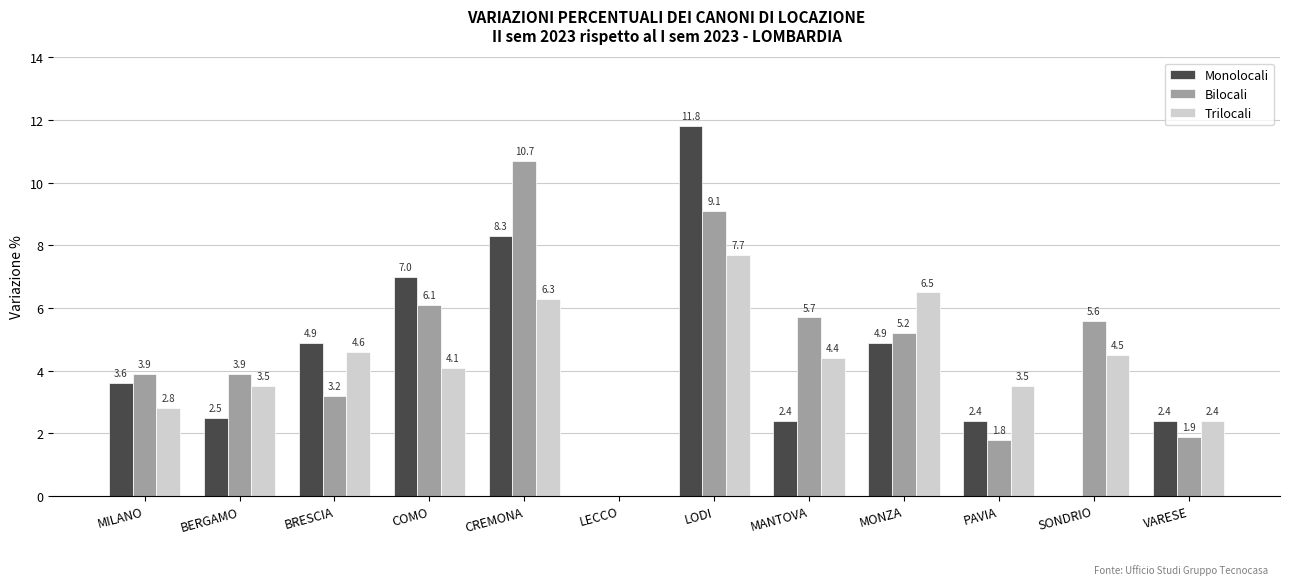

At which label is Trilocali closest to 3?

MILANO